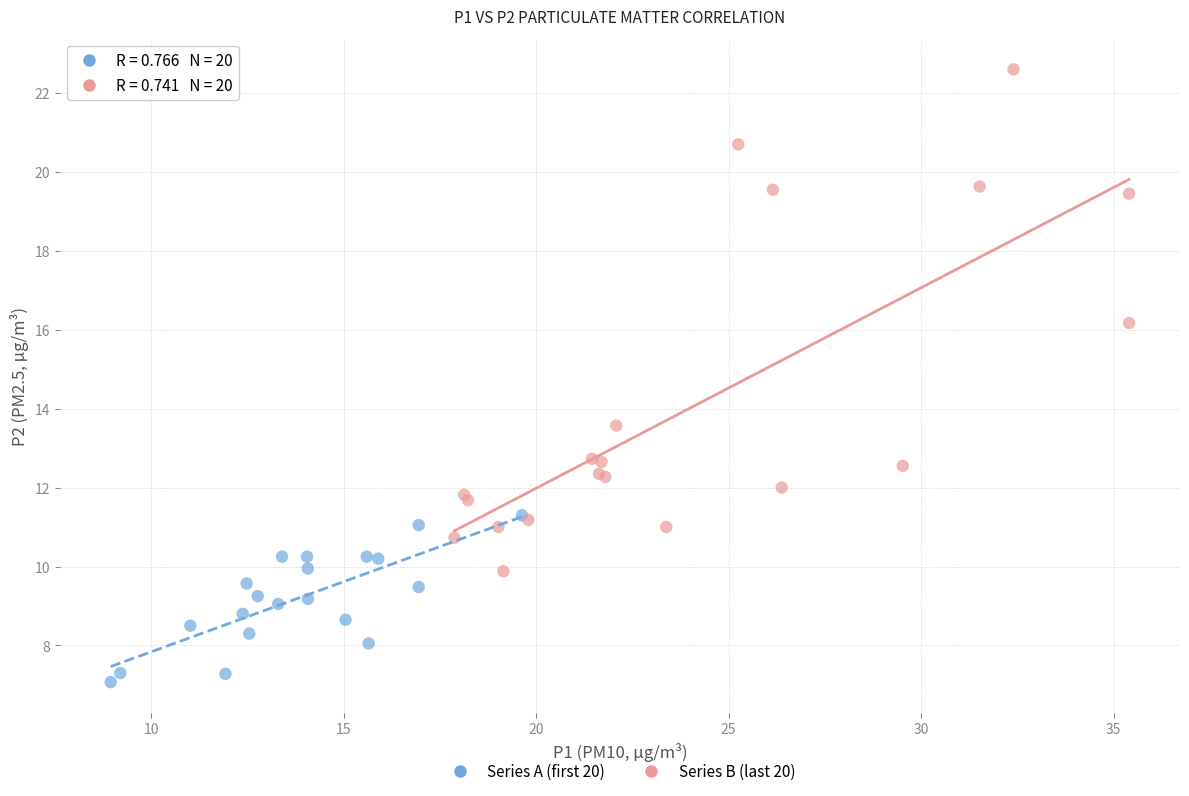

Which series reaches the minimum Y coordinate?

Series A (first 20)